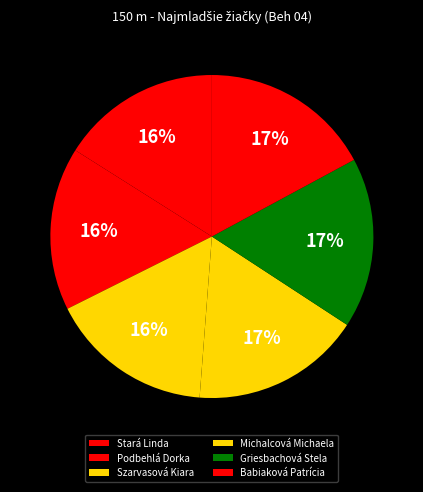

What is the change in value from Michalcová Michaela to Griesbachová Stela?

+0.1